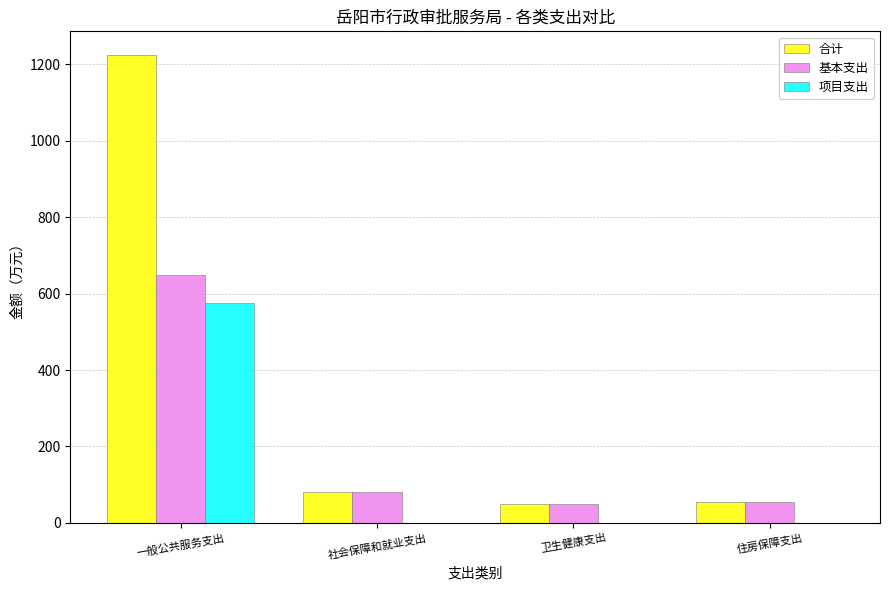

At which label is 基本支出 closest to 348?

社会保障和就业支出